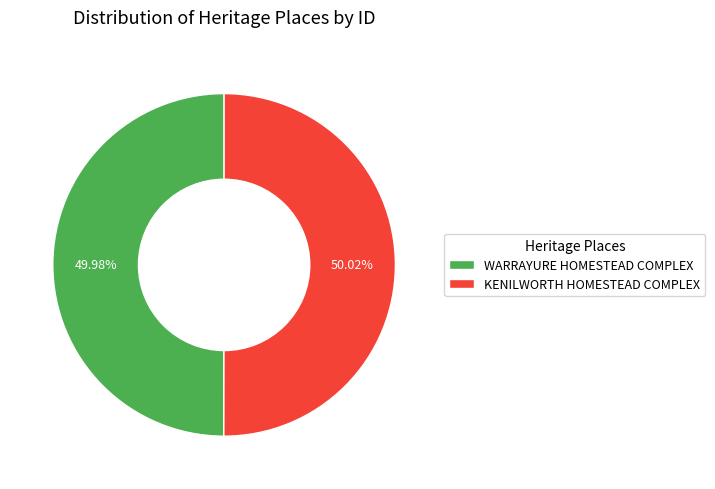

The WARRAYURE HOMESTEAD COMPLEX slice represents 50% of the pie. True or false?

True